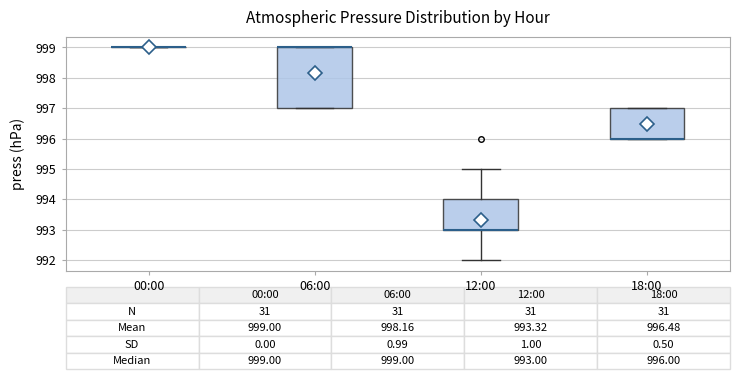

Which box is the tallest, from its lower edge to its upper edge?

06:00